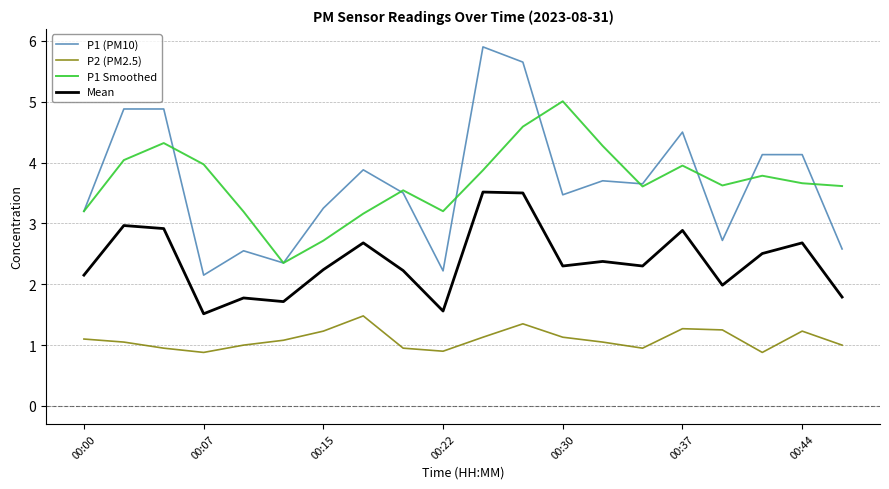

List the series in order of their peak value, highest first.

P1 (PM10), P1 Smoothed, Mean, P2 (PM2.5)